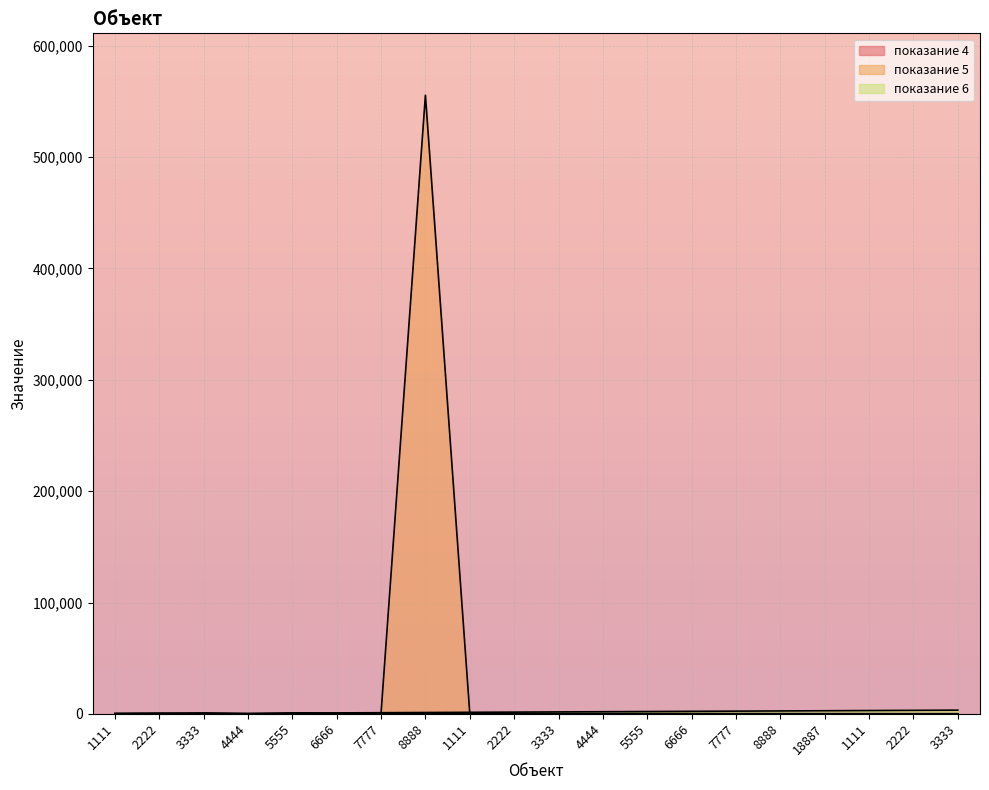

Which has a higher value, 5555 or 6666?

5555